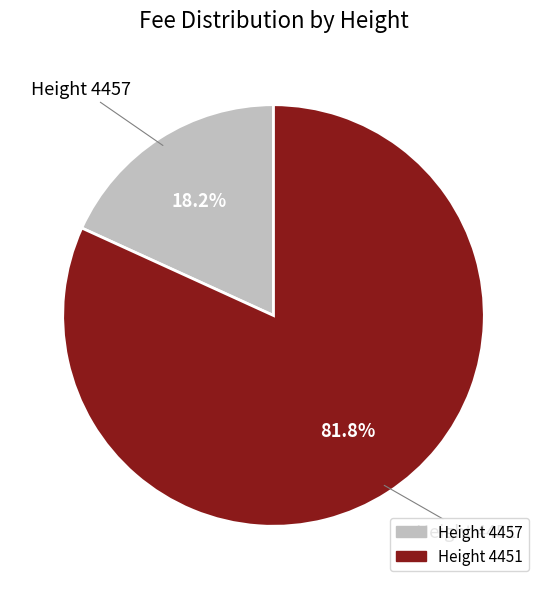

How many slices are in this pie chart?

2